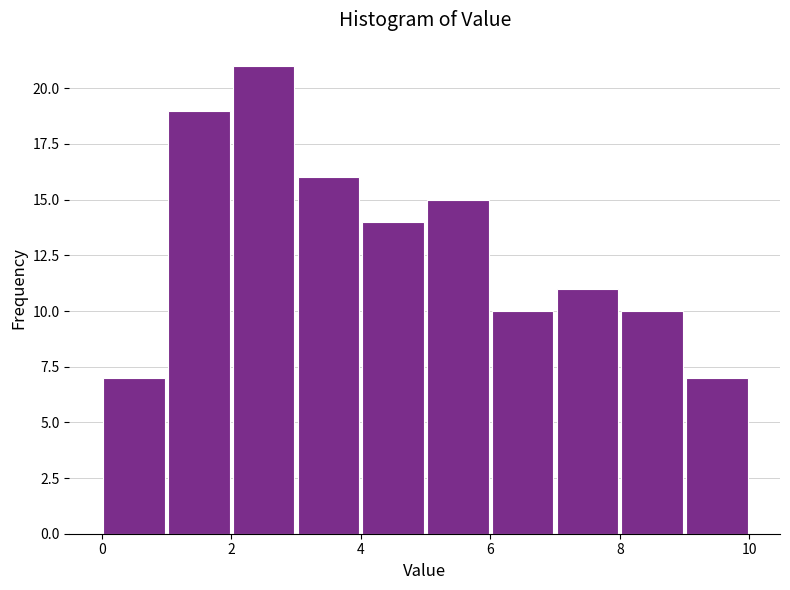

What is the height of the bar covering 6 to 7 on the x-axis? The values are not printed on the chart, so give them approximately, as read against the axis.

10